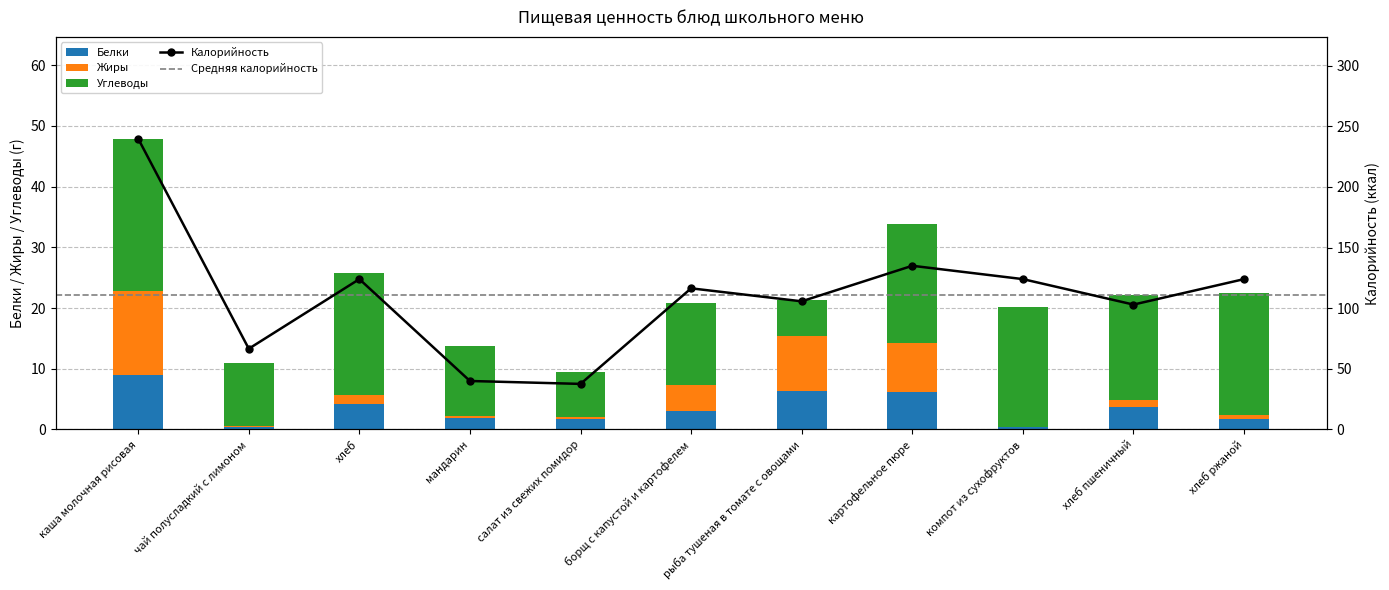

Which category has the highest value in the Калорийность series?

каша молочная рисовая